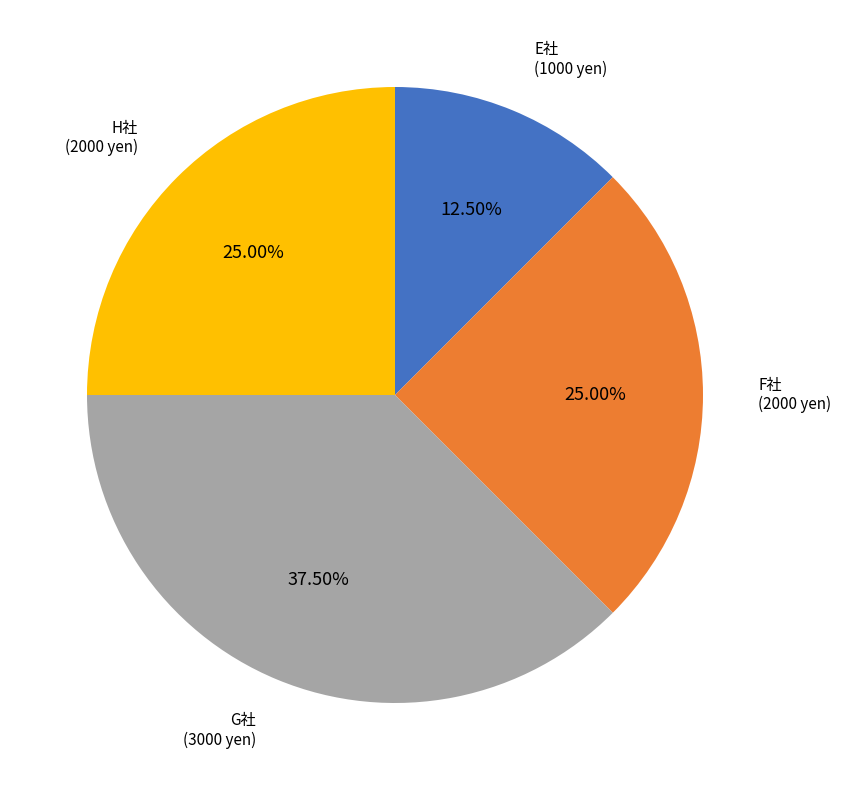

Between F社 and E社, which is larger?

F社